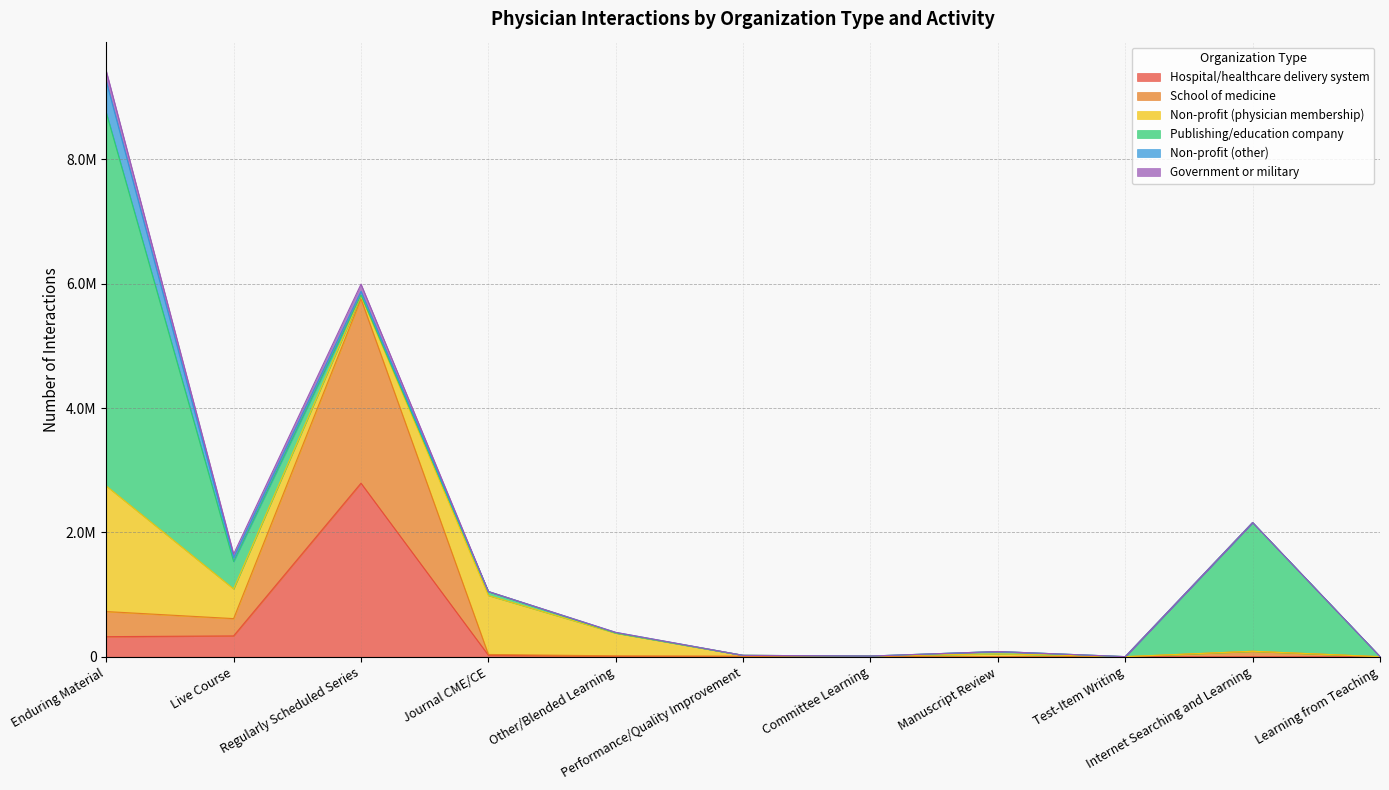

What is the sum of all Non-profit (other) values?

638788